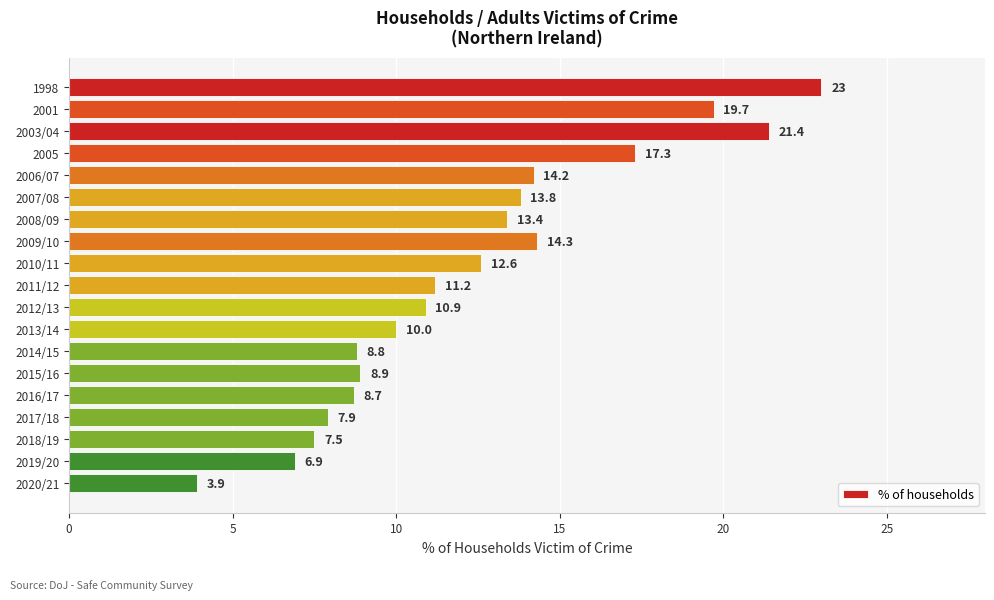

List the labels in order of value, largest first.

1998, 2003/04, 2001, 2005, 2009/10, 2006/07, 2007/08, 2008/09, 2010/11, 2011/12, 2012/13, 2013/14, 2015/16, 2014/15, 2016/17, 2017/18, 2018/19, 2019/20, 2020/21